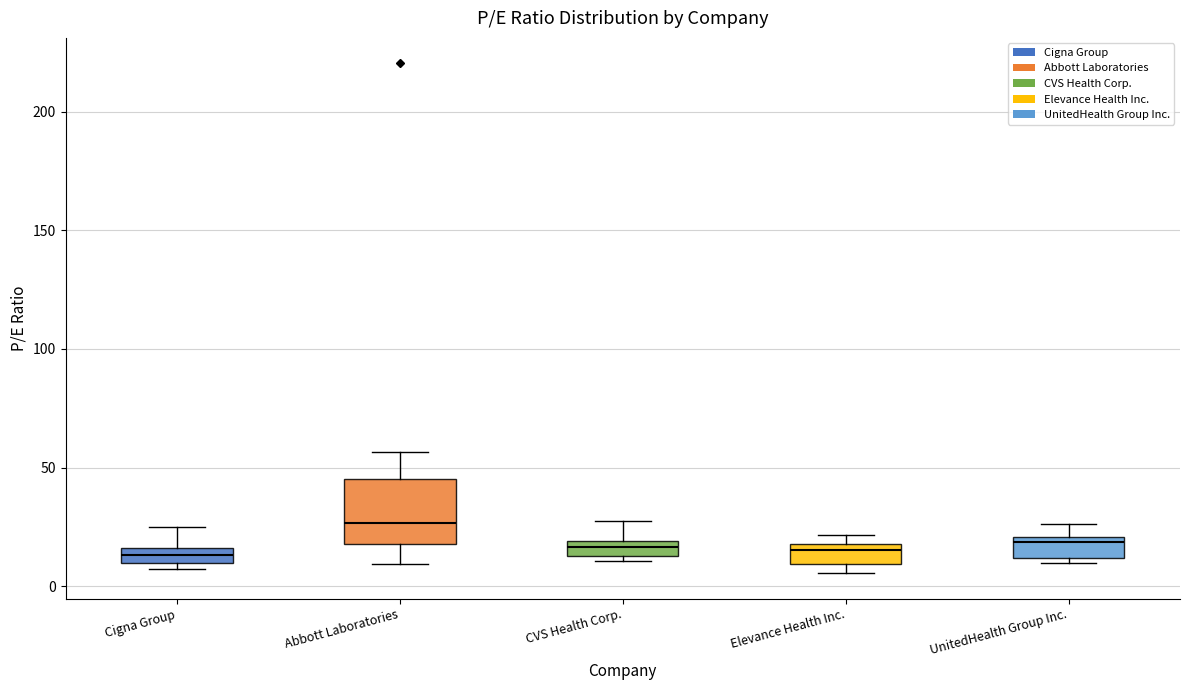

Comparing the boxes themselves (not the whiskers), which one is the tallest?

Abbott Laboratories